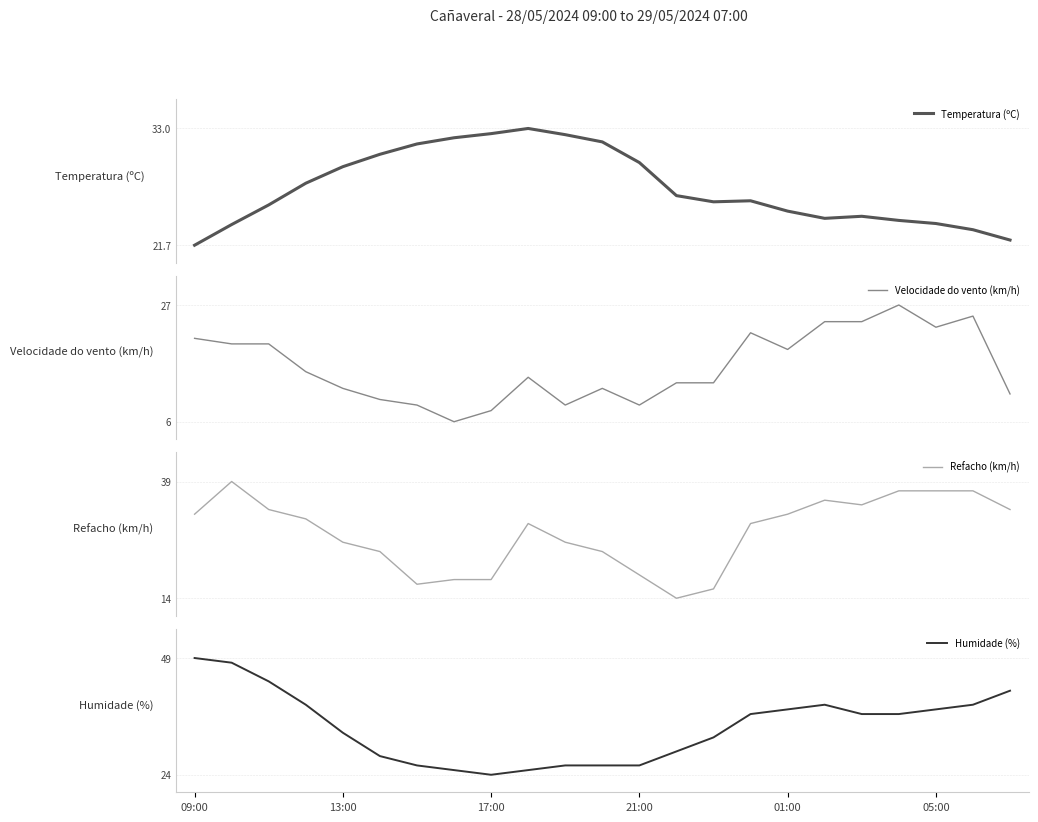

True or false: Humidade (%) and Velocidade do vento (km/h) intersect in this chart.

False